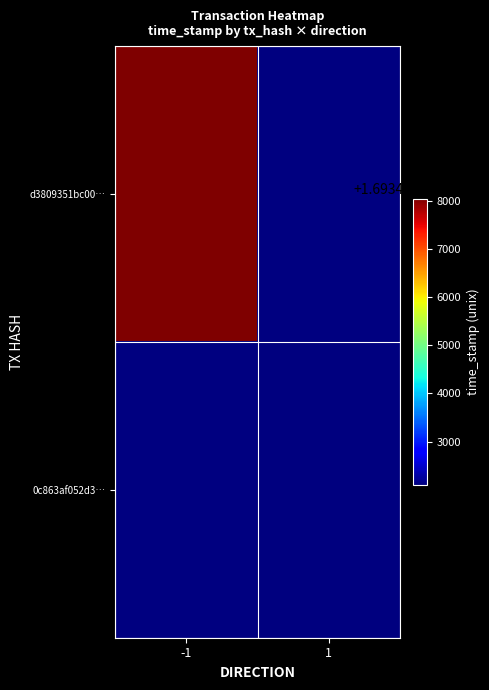

At which label does 0c863af052d3… reach its minimum?

-1